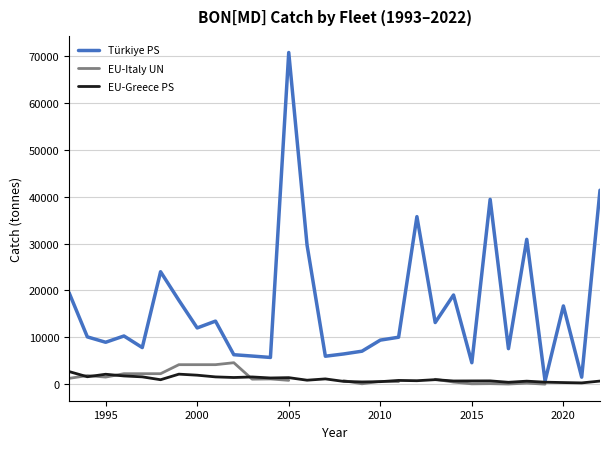

Count the number of categories in the chart.

30